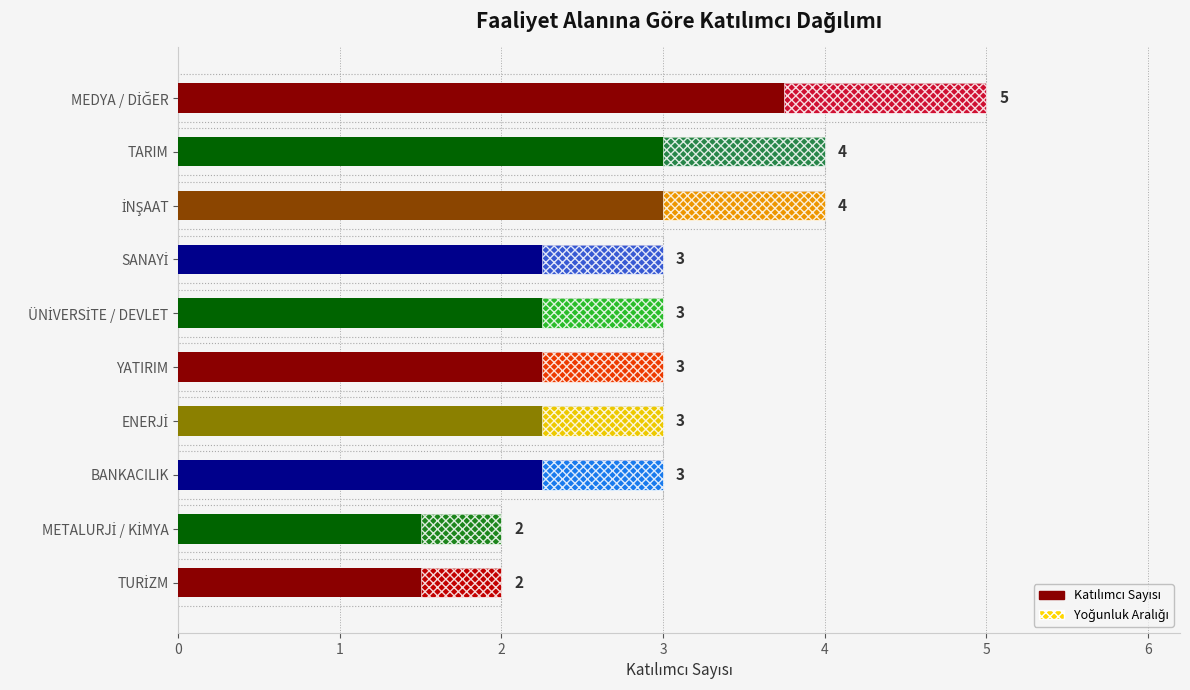

Approximately how many times larger is the value at TARIM compared to YATIRIM?

1.3